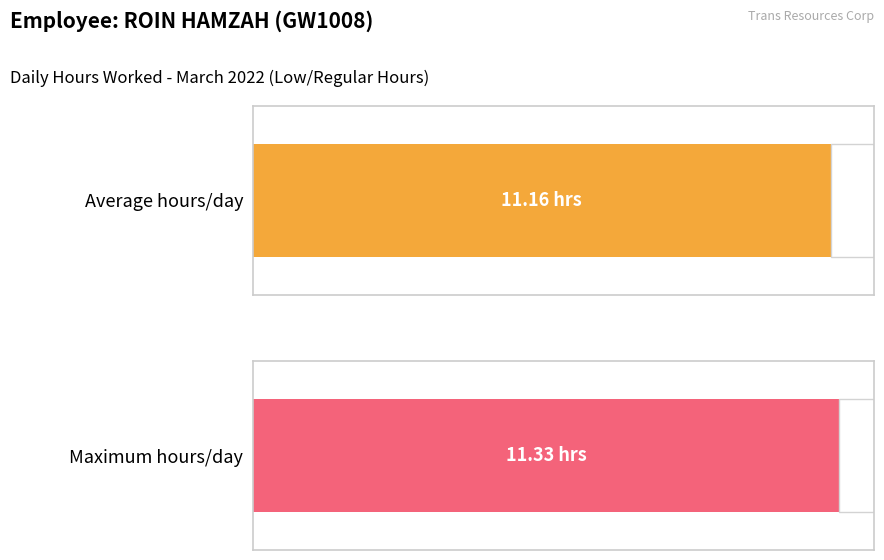

The value at 18 is 17.2. True or false?

False